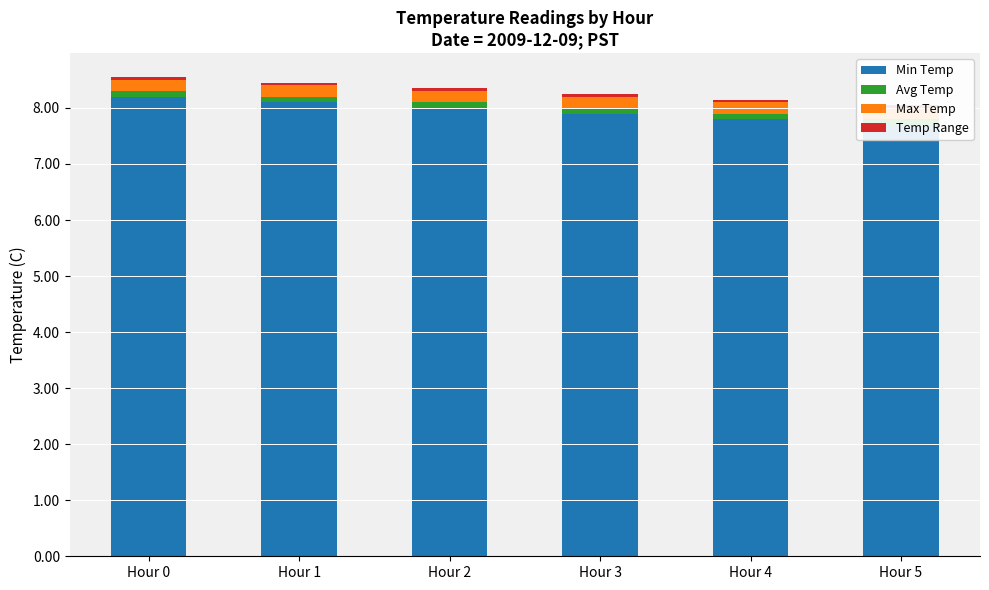

Reading right to left, what are all the values shown in this chart?

Min Temp: Hour 5=7.7	Hour 4=7.8	Hour 3=7.9	Hour 2=8.0	Hour 1=8.1	Hour 0=8.2
Avg Temp: Hour 5=0.1	Hour 4=0.1	Hour 3=0.1	Hour 2=0.1	Hour 1=0.1	Hour 0=0.1
Max Temp: Hour 5=0.2	Hour 4=0.2	Hour 3=0.2	Hour 2=0.2	Hour 1=0.2	Hour 0=0.2
Temp Range: Hour 5=0.1	Hour 4=0.1	Hour 3=0.1	Hour 2=0.1	Hour 1=0.1	Hour 0=0.1